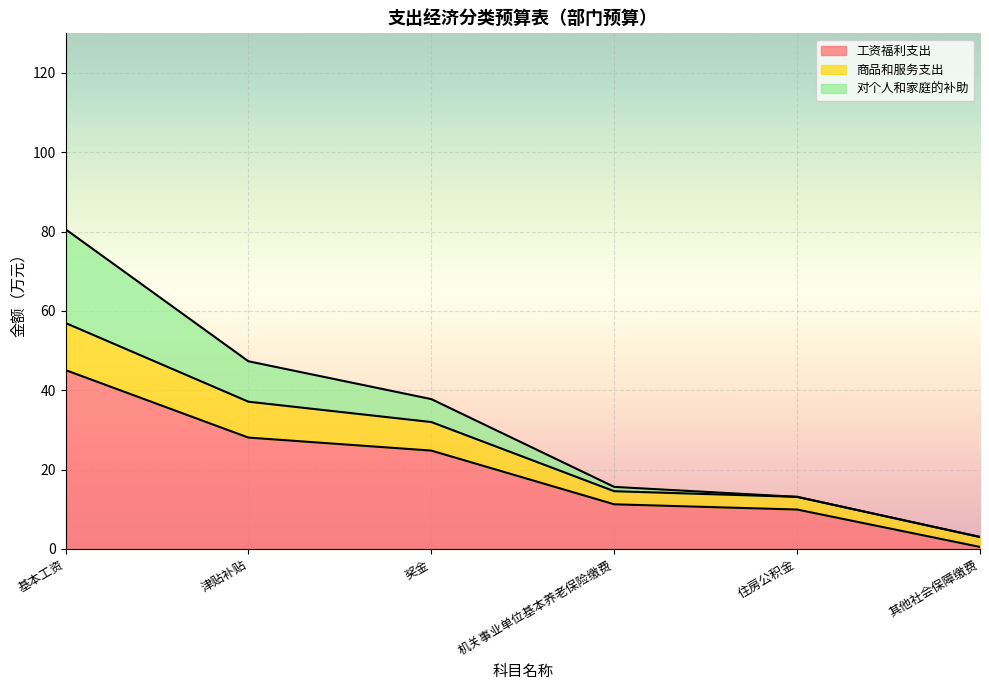

True or false: 工资福利支出 has a value of 5.6 at 住房公积金.

False